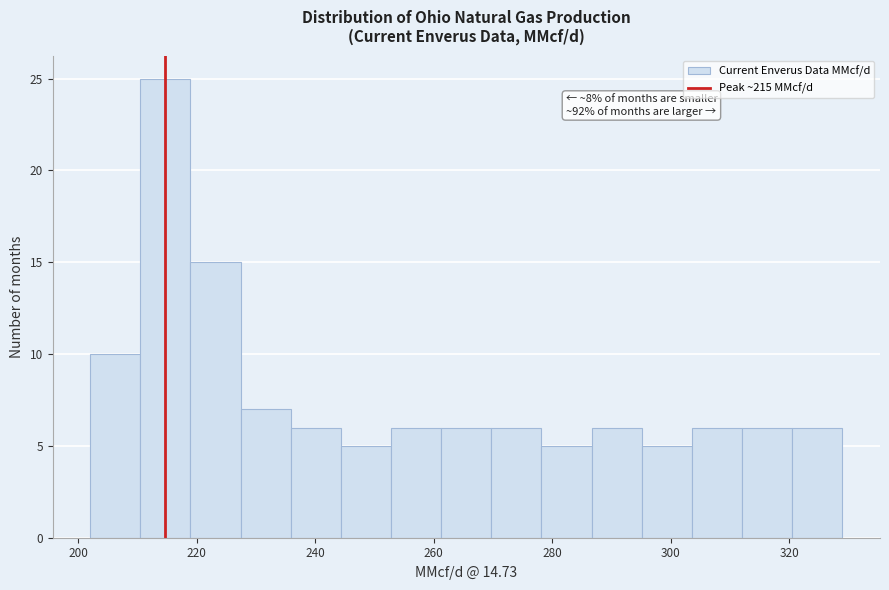

Over which range of the x-axis is the bar tallest?

210 to 218